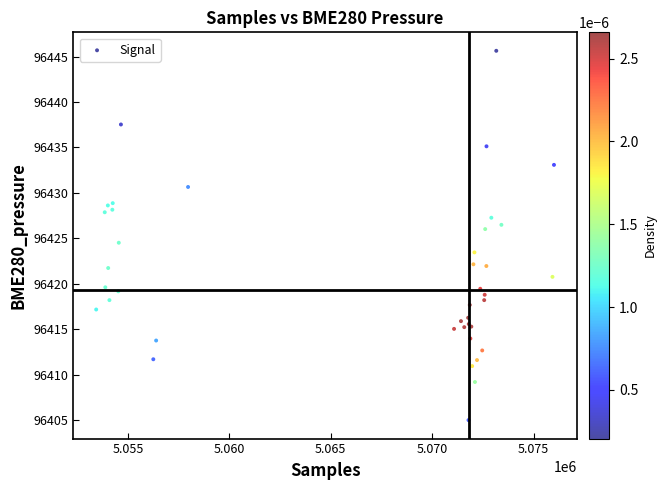

What Y value in the scatter plot is closest to 96425?

96424.5